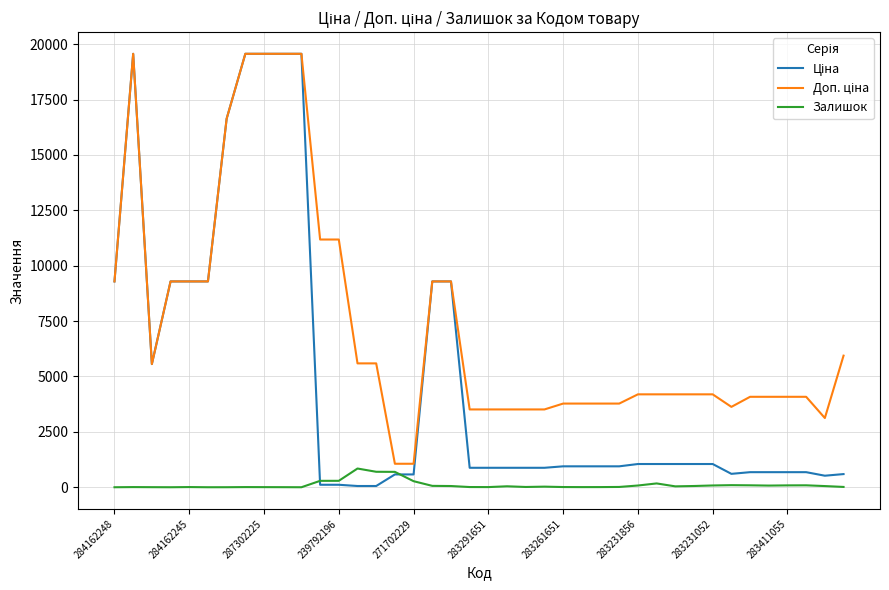

What is the greatest value displayed?

19564.9